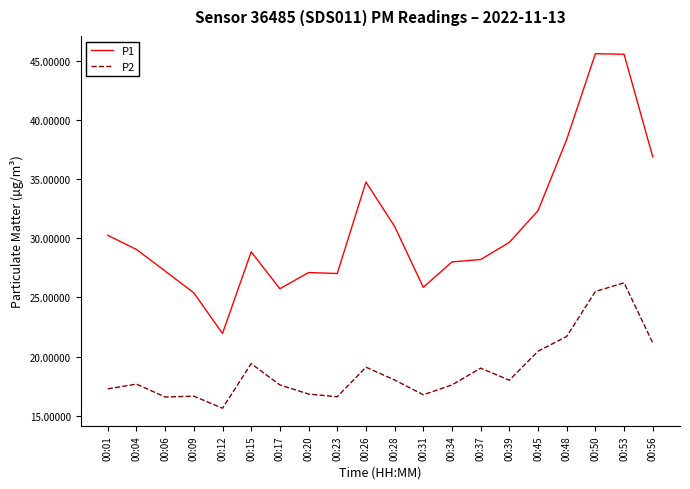

At which category is the sum across all series the highest?

00:53